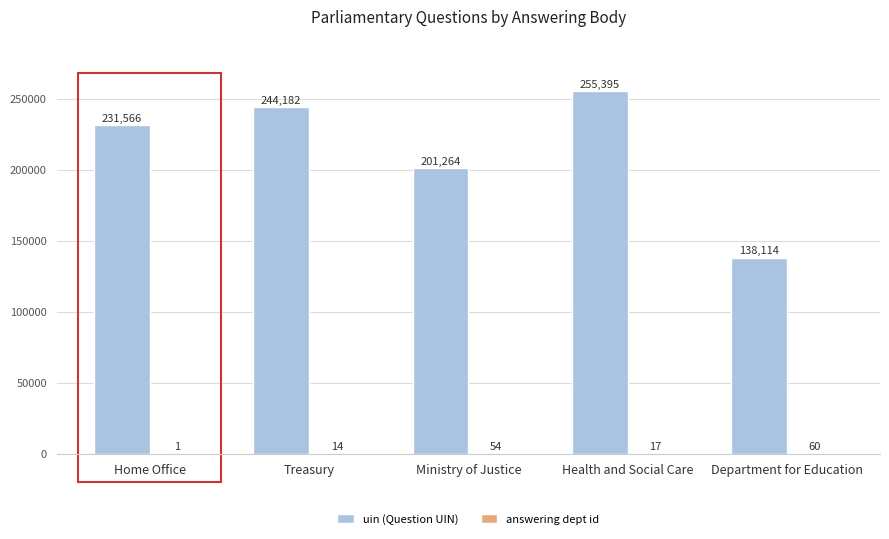

The uin (Question UIN) series shows 389801 at Health and Social Care. True or false?

False